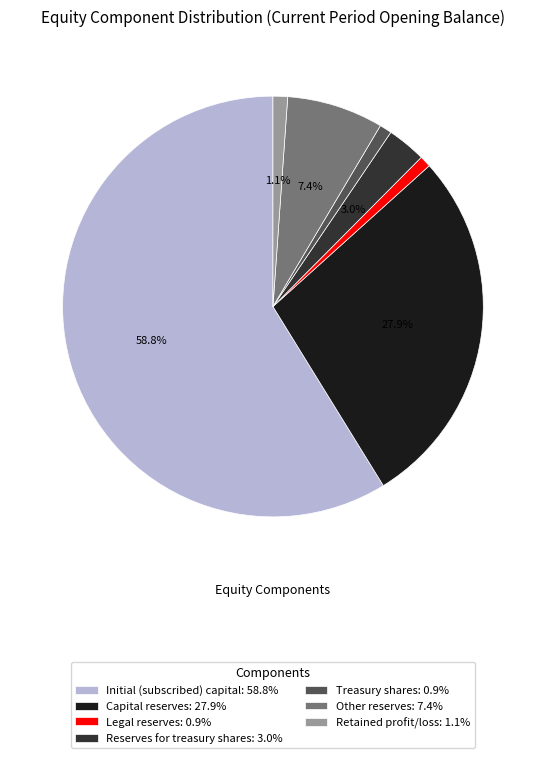

How many slices are in this pie chart?

7